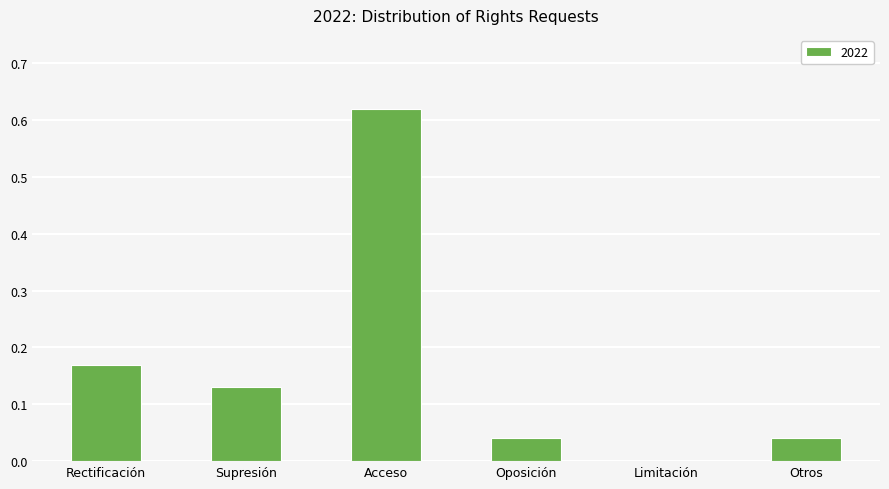

Does the chart contain stacked bars?

No